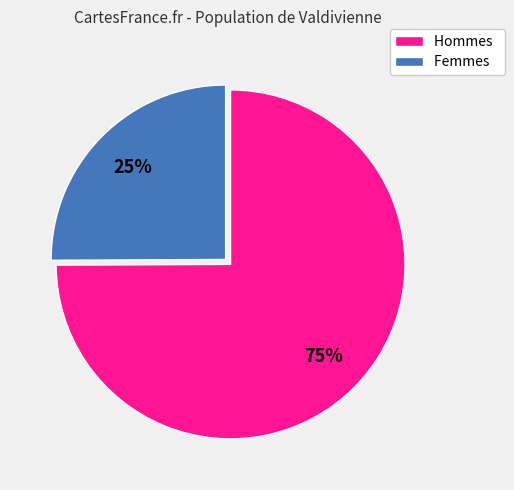

Which category has the biggest portion of the pie?

Hommes